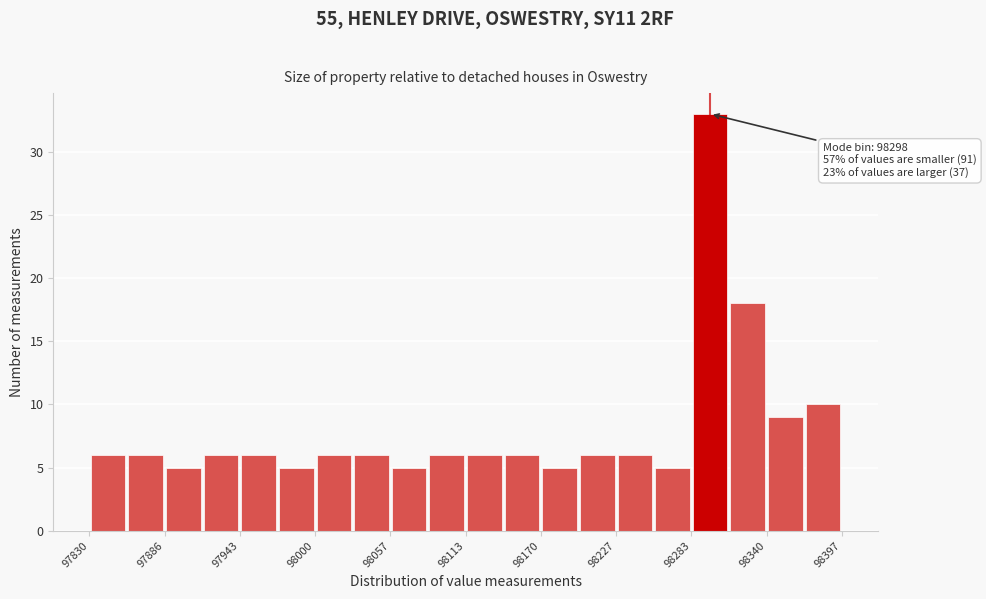

Around what value on the x-axis is the tallest bar? Give the approximate position of its centre, as read against the axis.

98300